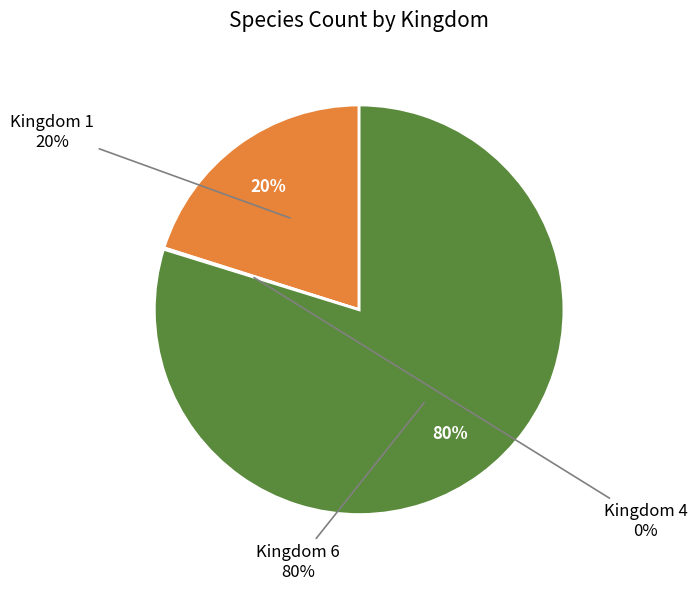

The 6 slice represents 75% of the pie. True or false?

False